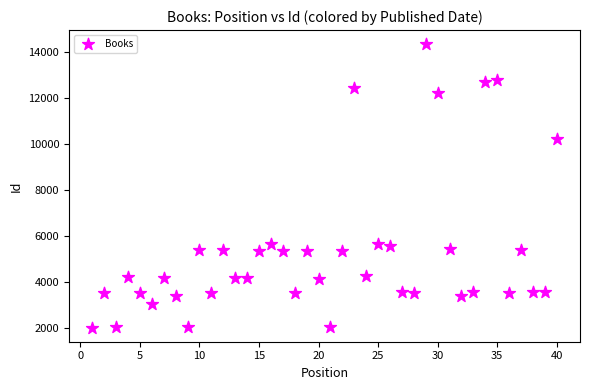

What is the range of Y values (max minus min)?

12300